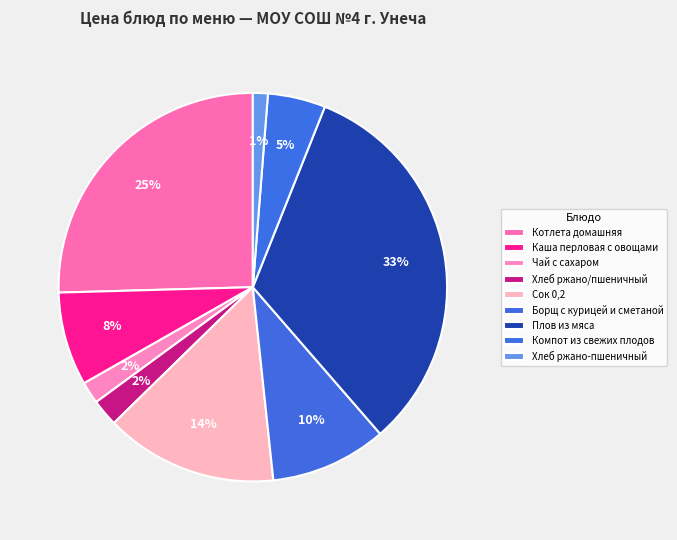

How many slices are in this pie chart?

9